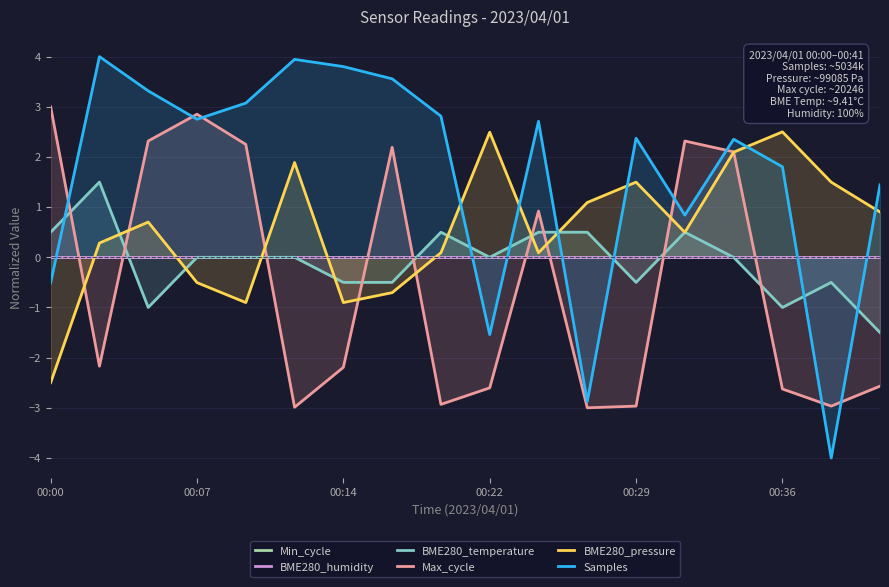

True or false: Min_cycle and BME280_humidity intersect in this chart.

False